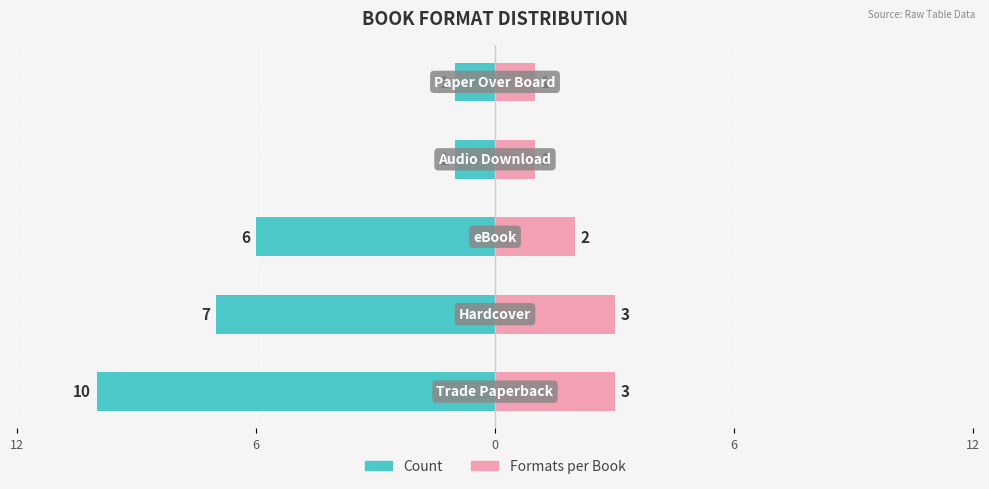

How many distinct data groups are displayed?

2